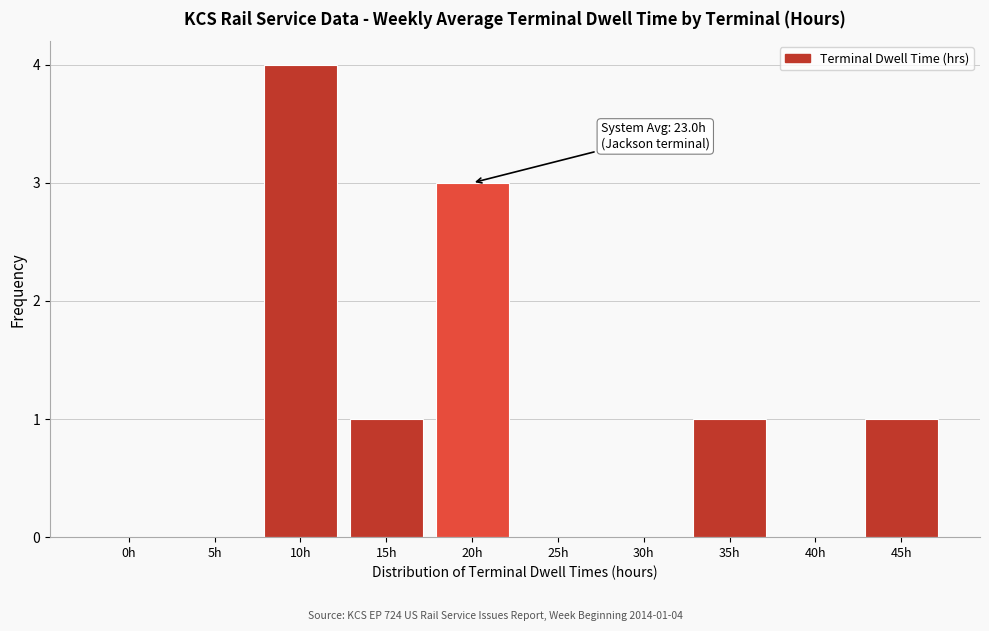

Reading left to right, what are all the values shown in this chart?

0h=0	5h=0	10h=4	15h=1	20h=3	25h=0	30h=0	35h=1	40h=0	45h=1